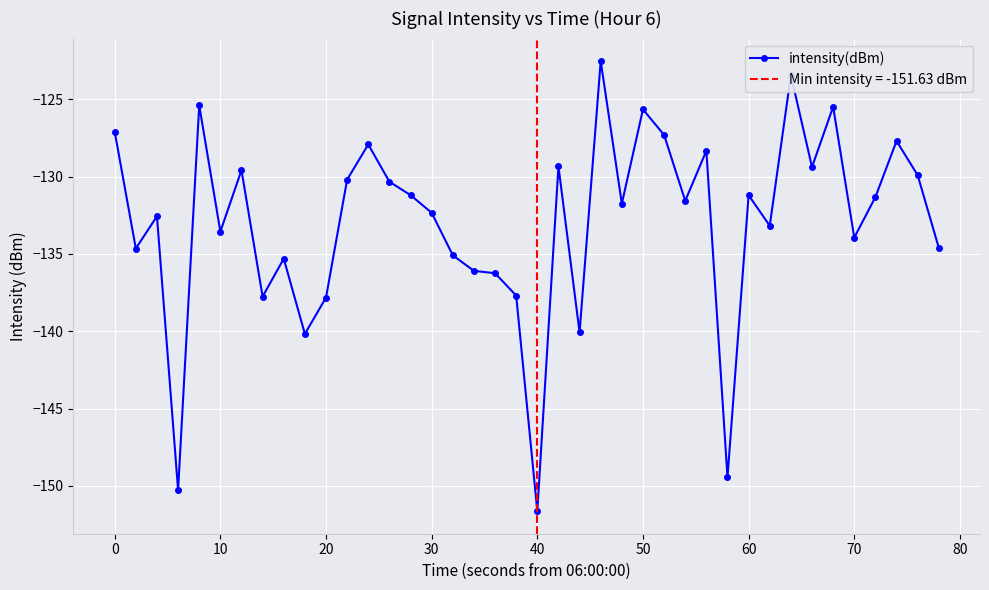

What is the highest value of the intensity(dBm) series?

-122.5